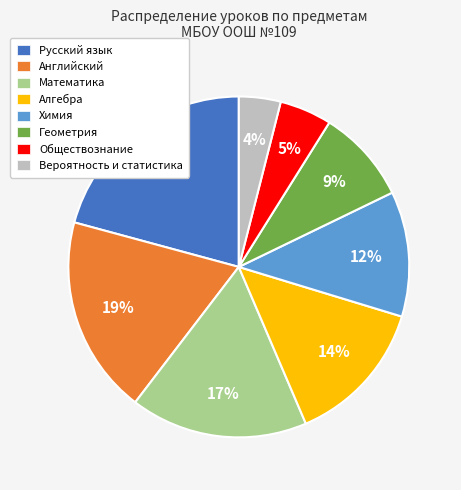

What is the smallest slice in the pie chart?

Вероятность и статистика